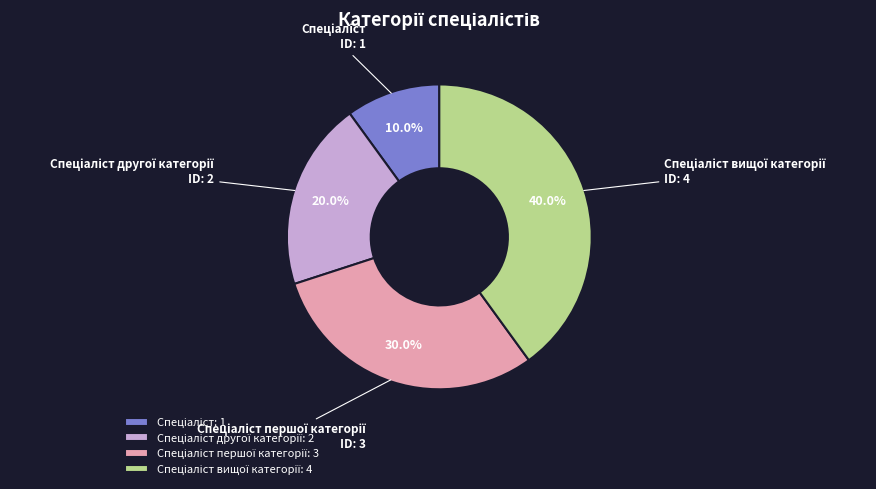

Is there a majority slice in this chart?

No